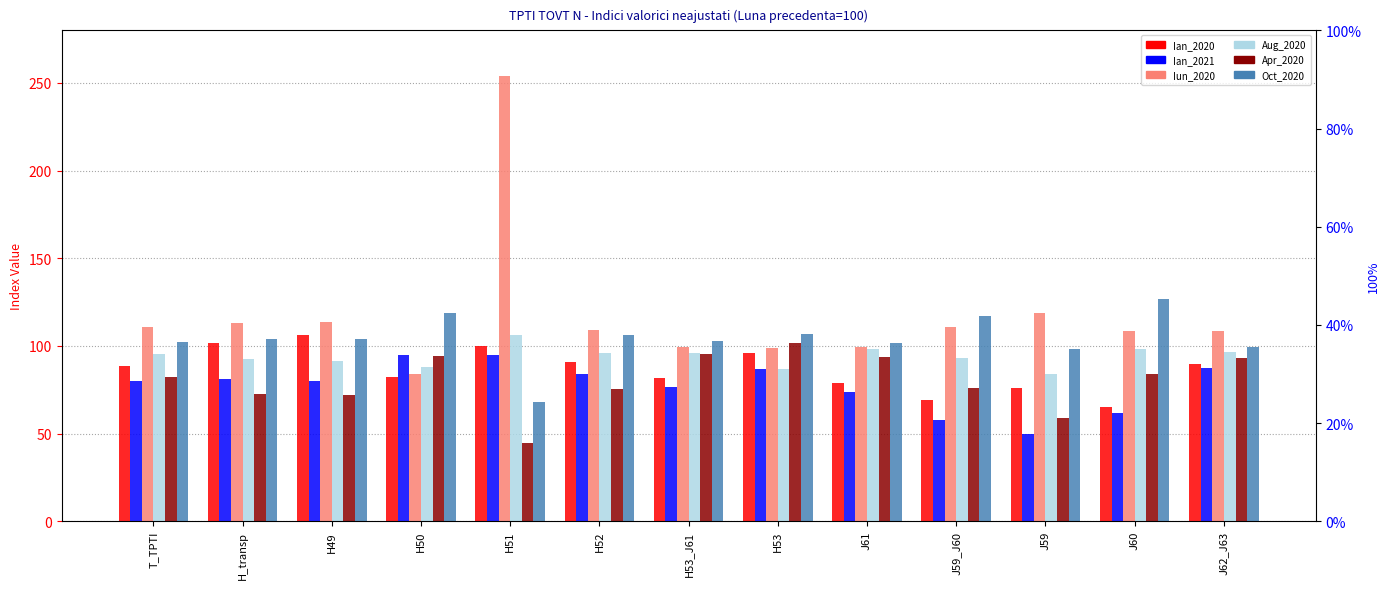

At which category does the chart reach its minimum across all series?

H51